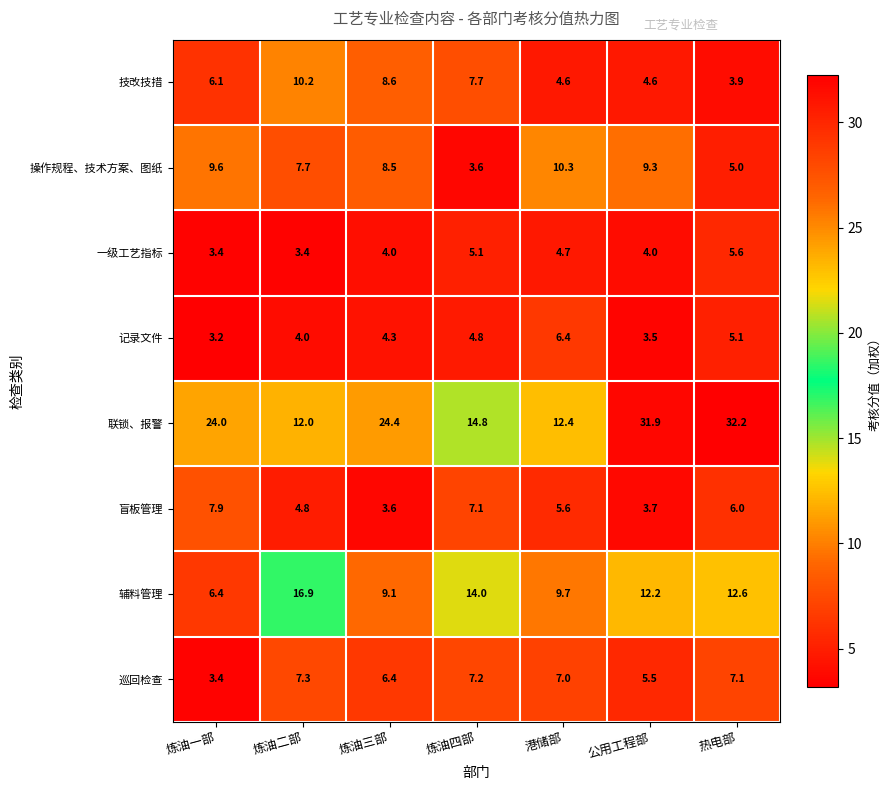

The value of 盲板管理 at 炼油三部 is 1.6. True or false?

False